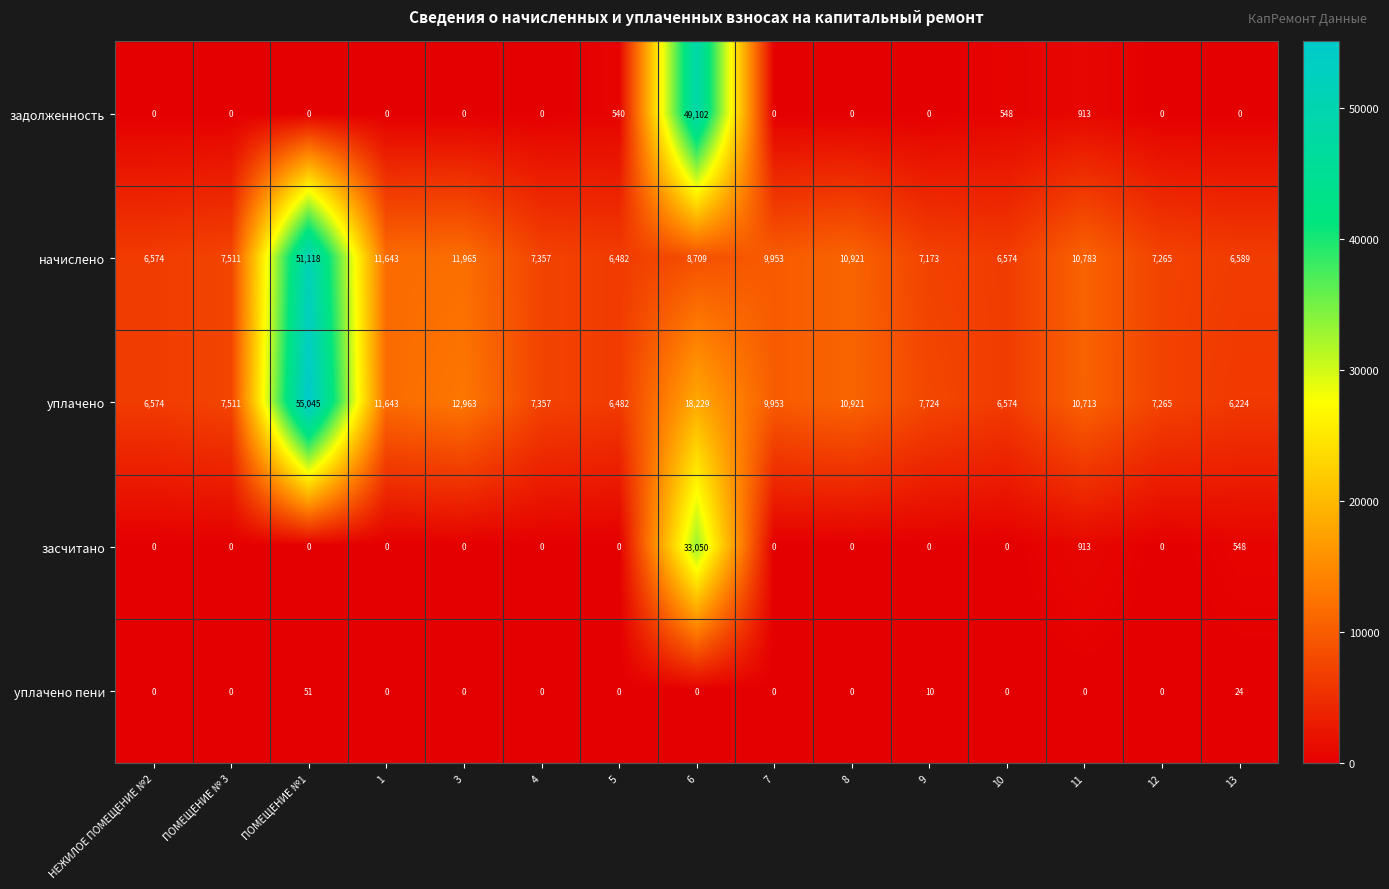

The value of начислено at ПОМЕЩЕНИЕ № 3 is 10151. True or false?

False